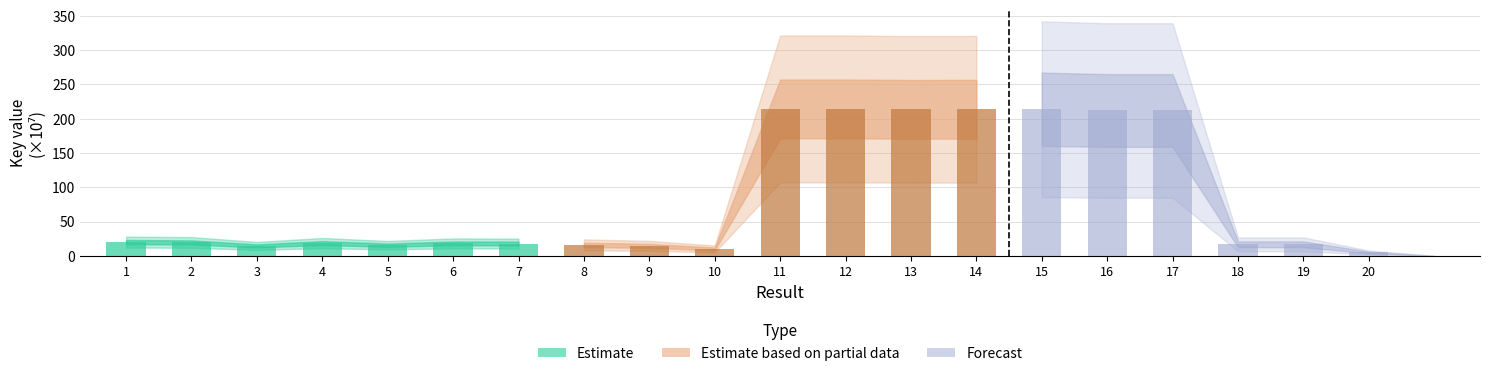

Read the Estimate value at 7.

18.0